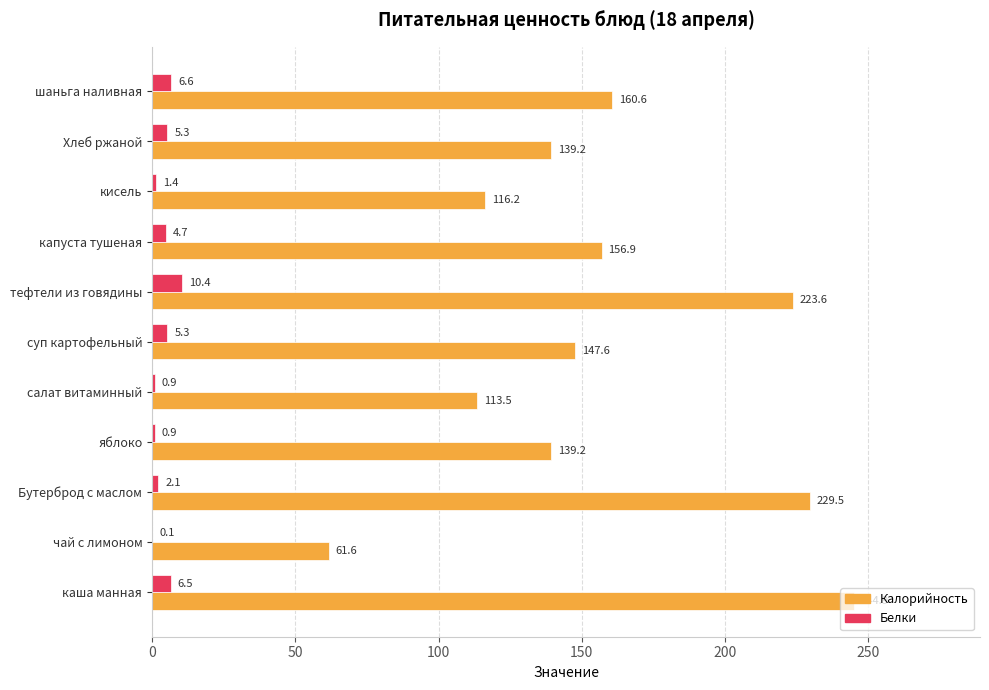

What is the sum of the Белки values at каша манная and Хлеб ржаной?

11.8